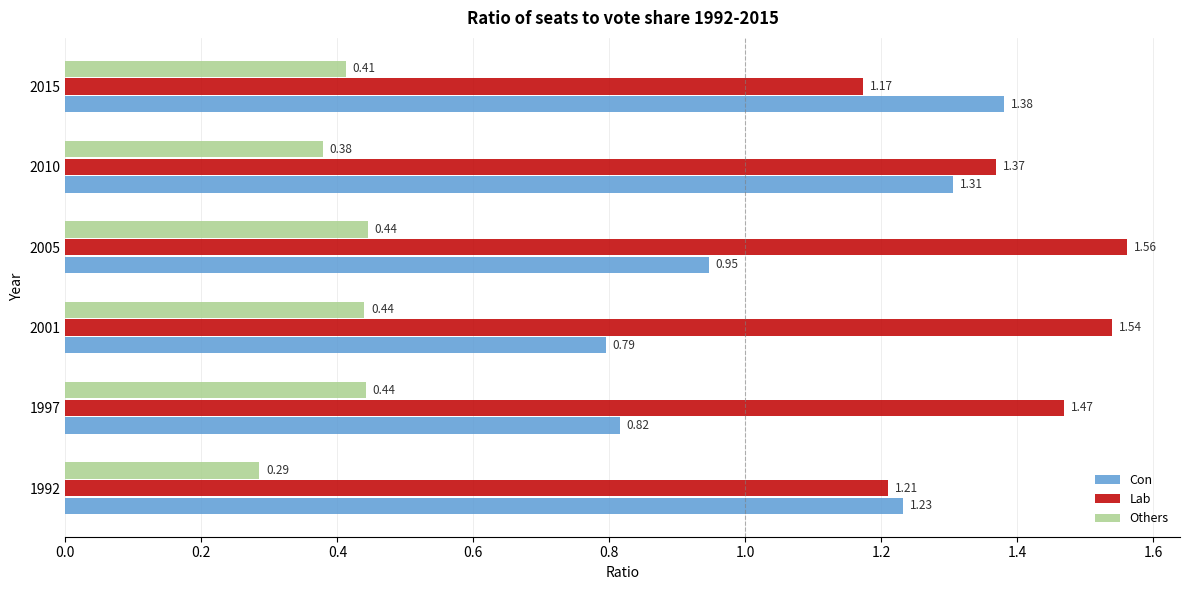

At how many categories does at least one series exceed 1?

6